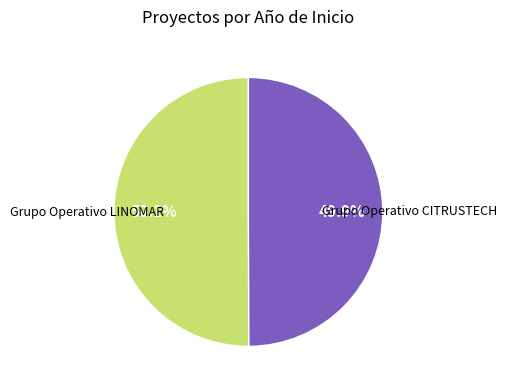

Is there any slice that represents more than half of the pie?

Yes